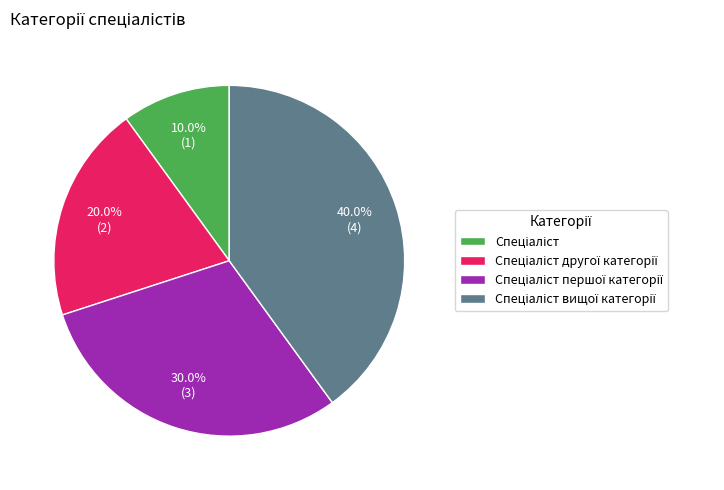

Count the number of slices in the pie.

4